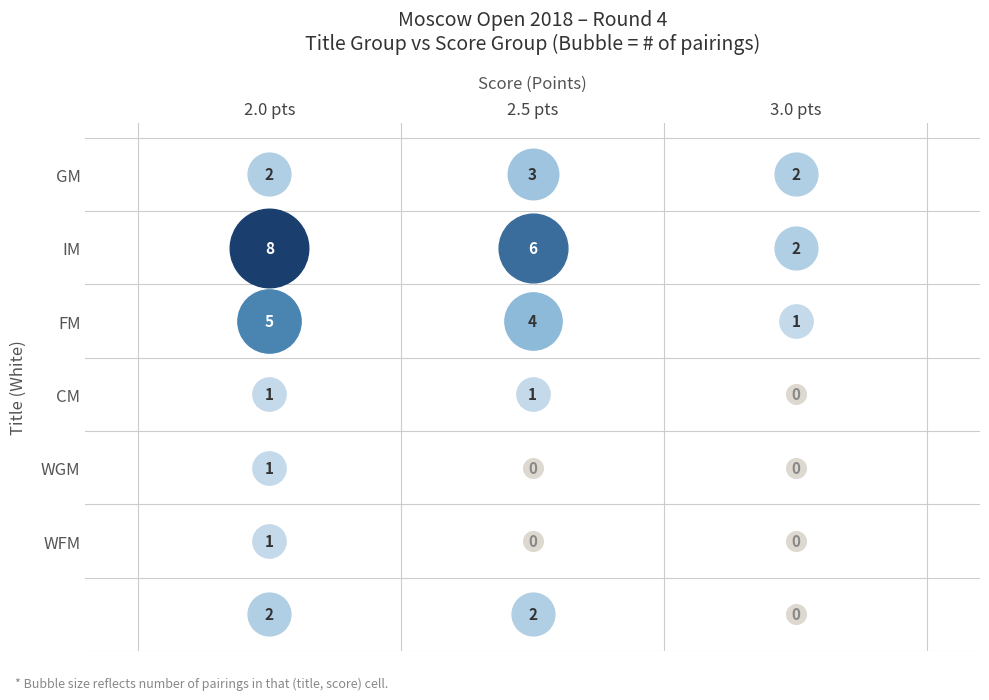

Is the value of WGM at 1 greater than the value of GM at 2?

No